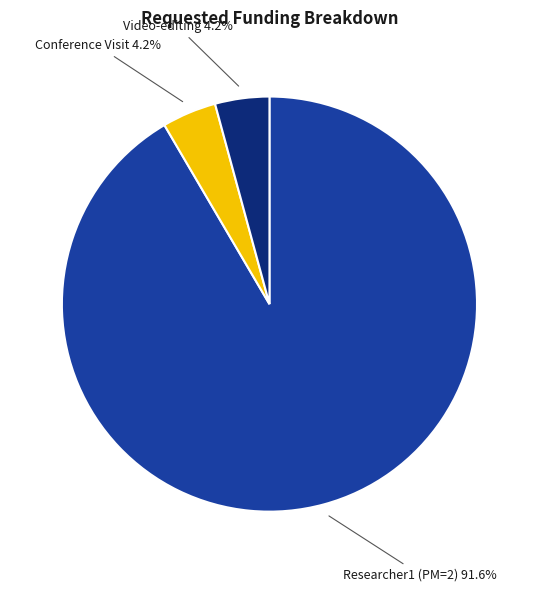

What is the largest slice in the pie chart?

Researcher1 (PM=2)